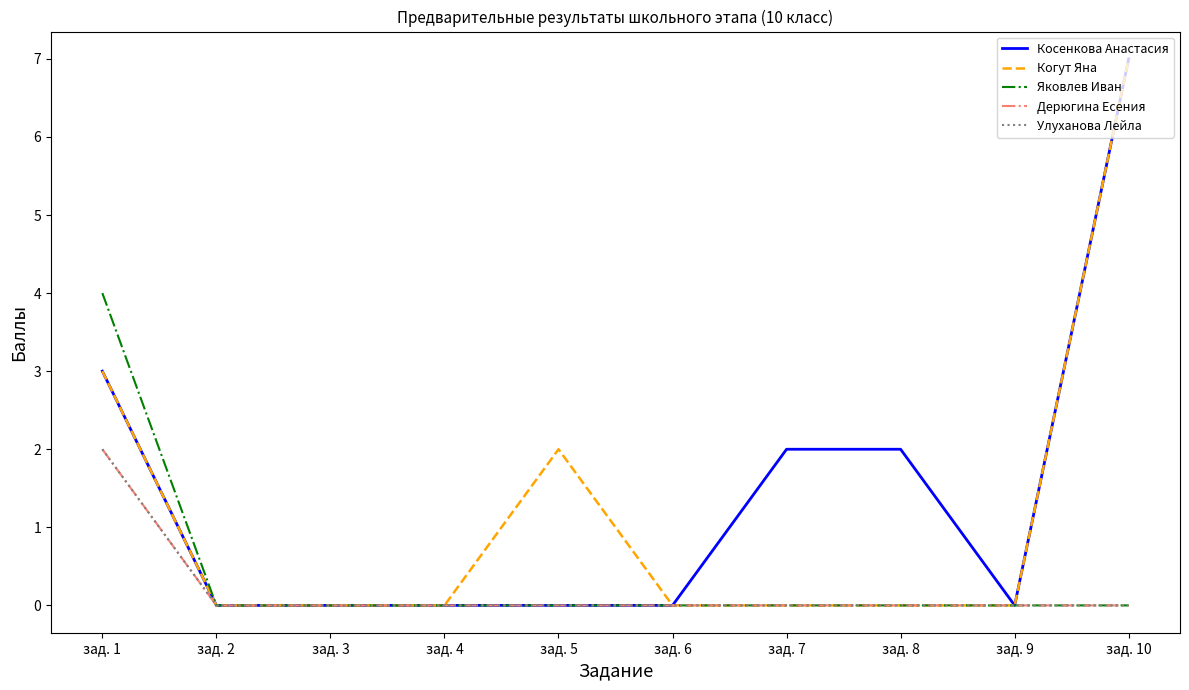

Is this an area chart (filled region under the line)?

No